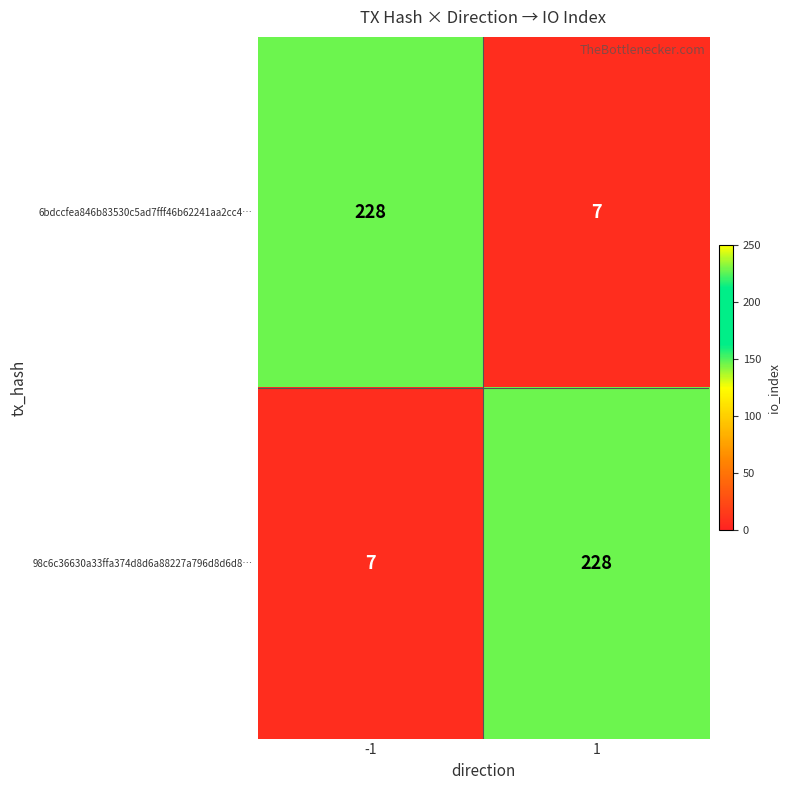

What is the difference between the 6bdccfea846b83530c5ad7fff46b62241aa2cc4… values at -1 and 1?

221